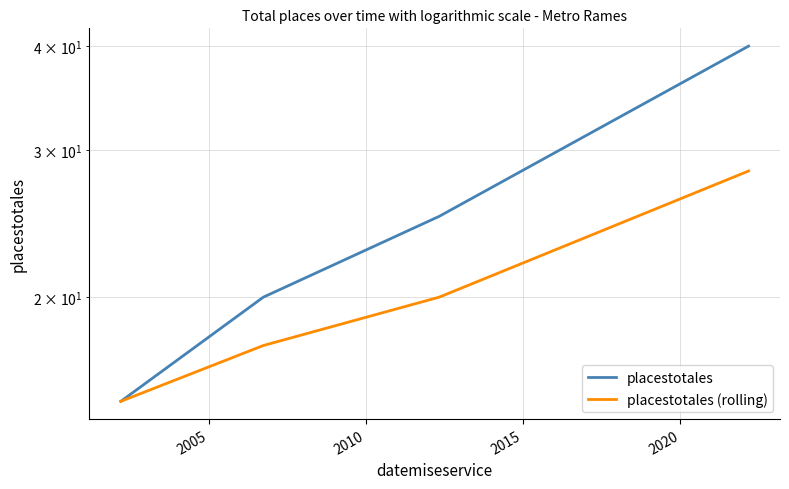

True or false: placestotales (rolling) has a value of 9.2 at 2000.

False